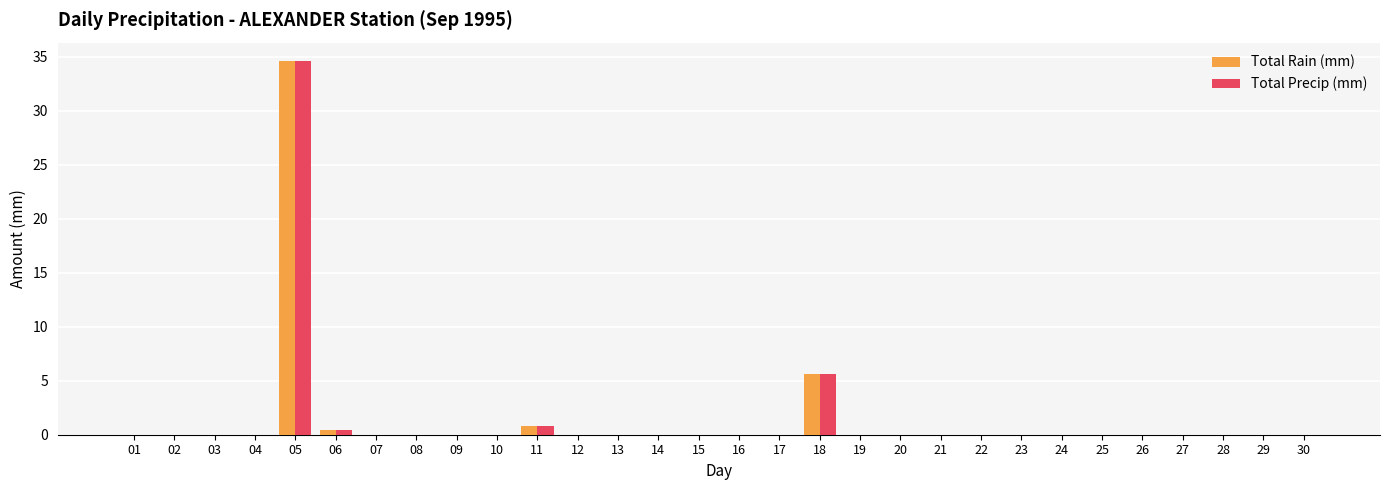

At which category is the sum across all series the highest?

05